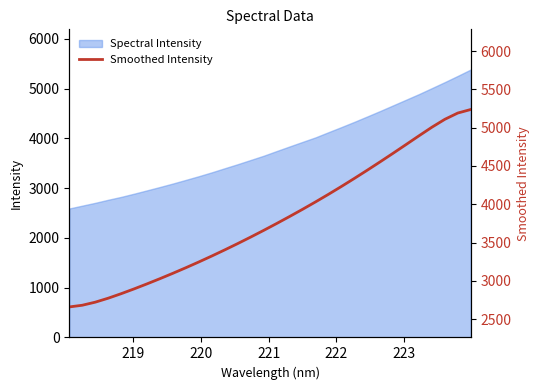

What is the lowest value of the Spectral Intensity series?

2591.4